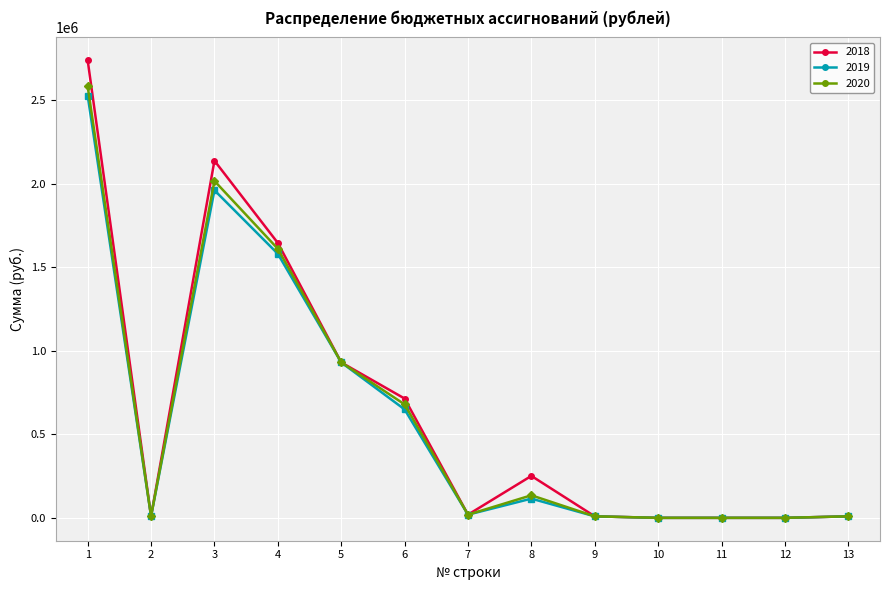

True or false: 2018 has more than 0 interior local peaks.

True